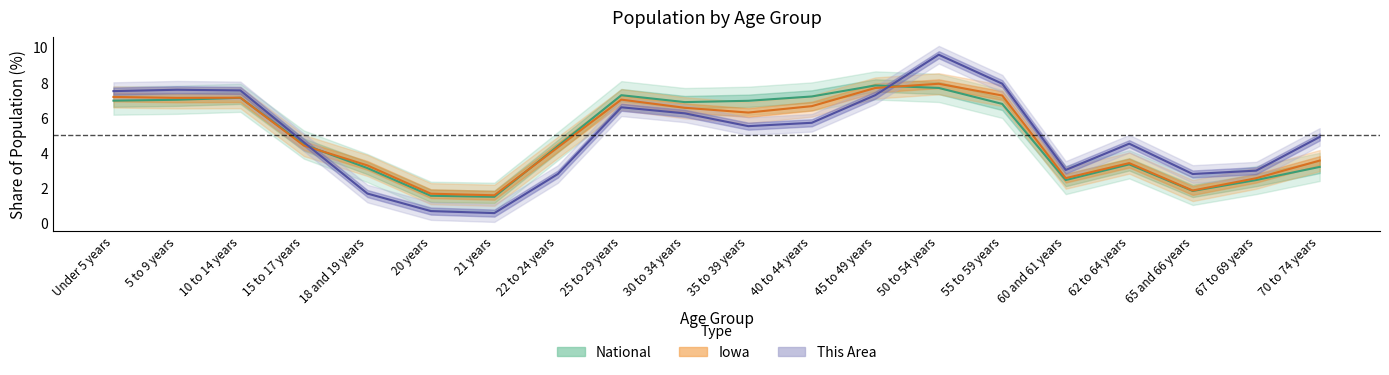

At which category does Iowa reach its first local valley?

5 to 9 years